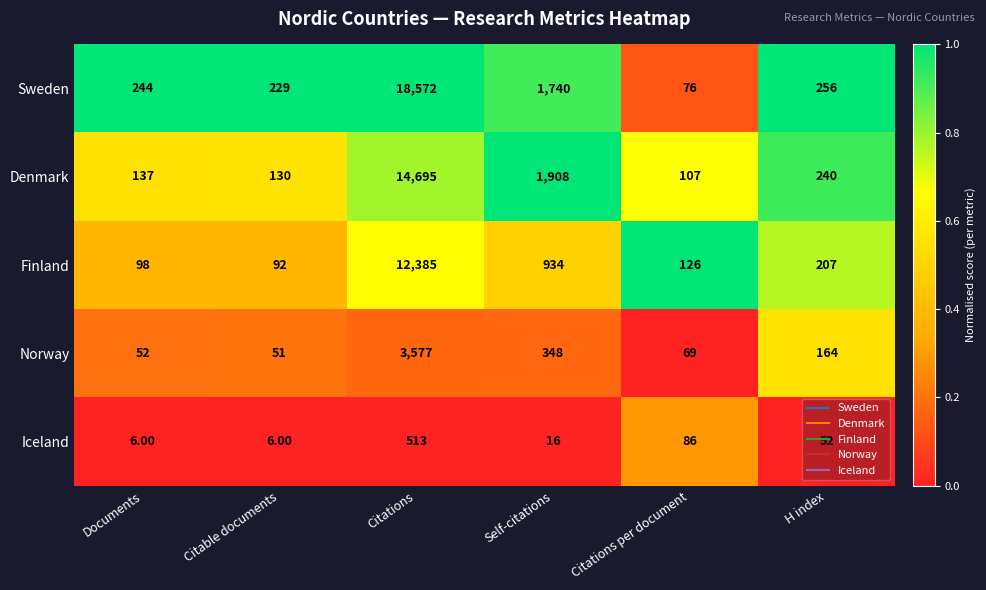

What is the difference between the highest and lowest values at Citable documents?

223